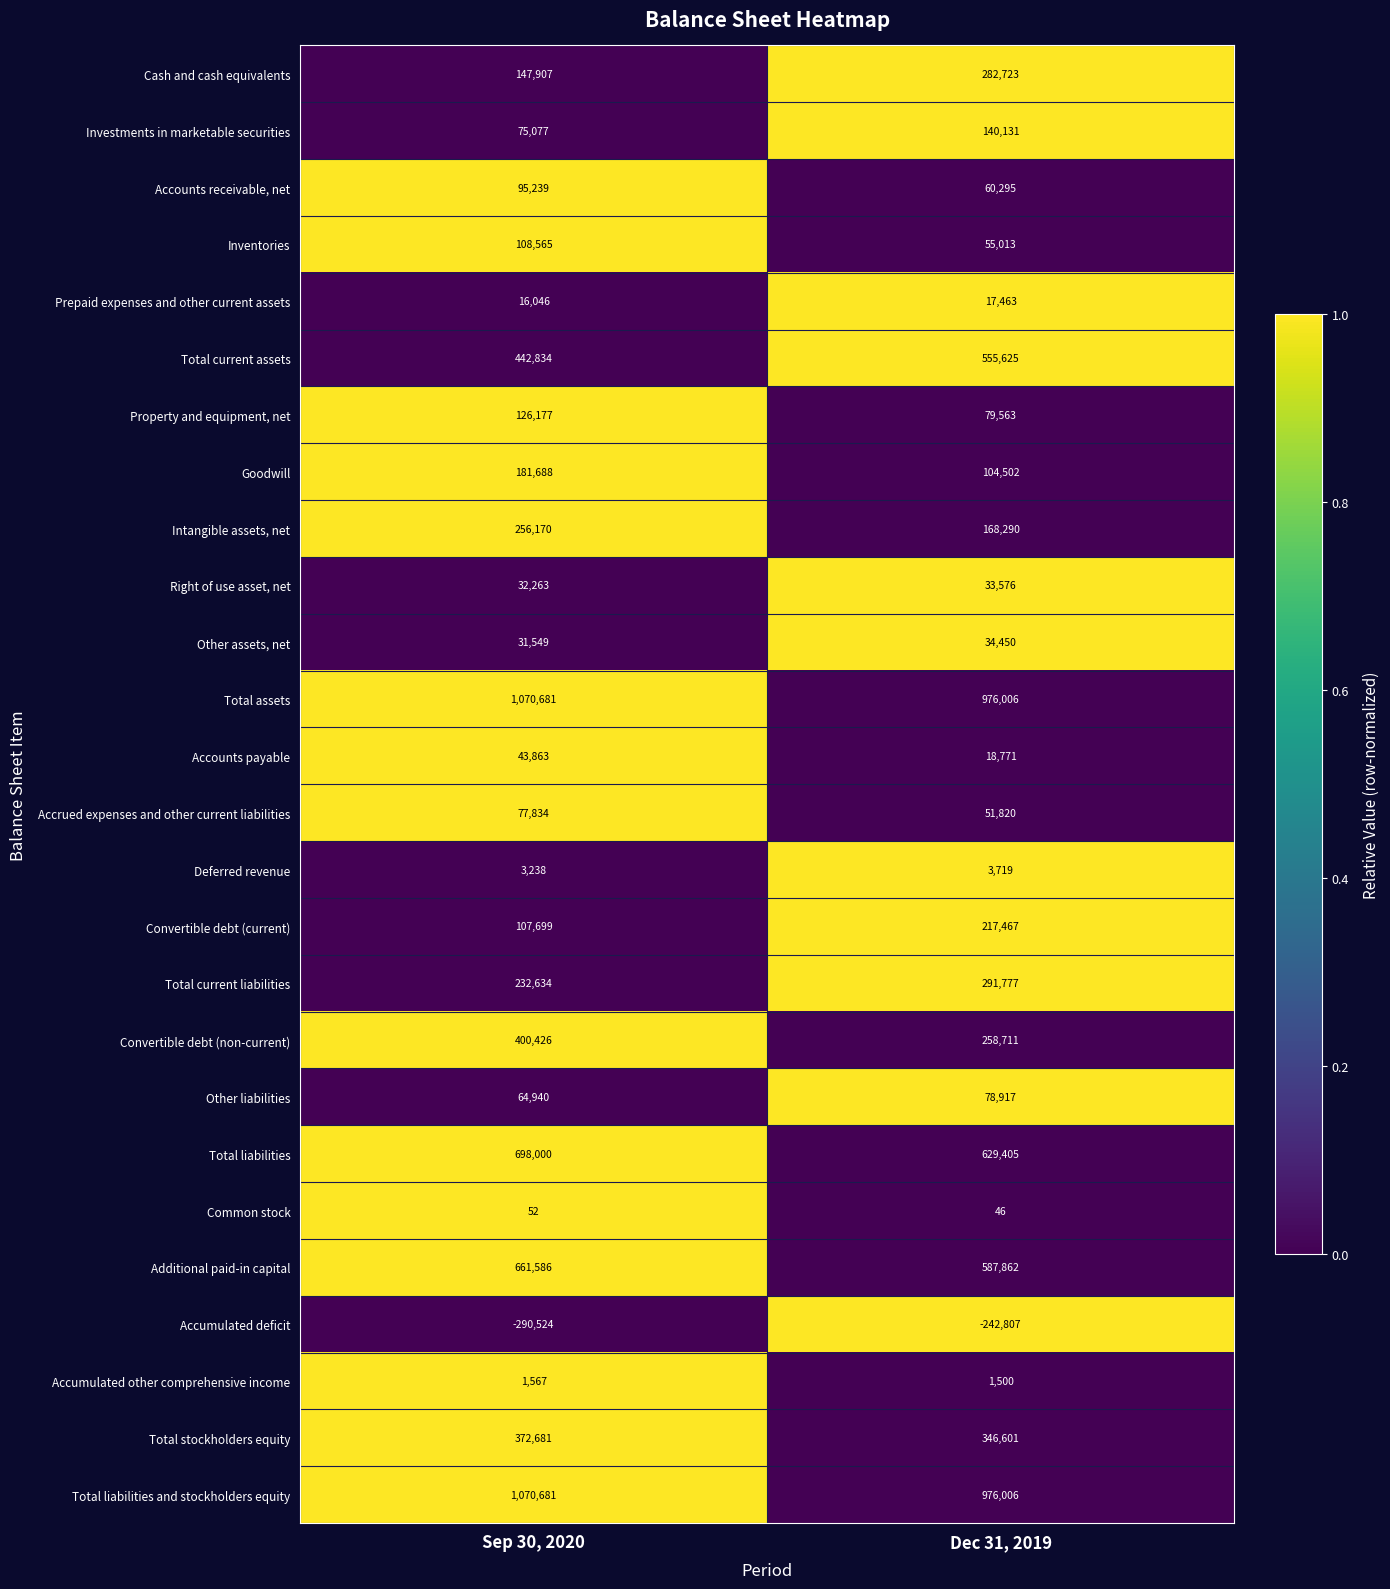

What is the difference between the highest and lowest values at Dec 31, 2019?

1218813